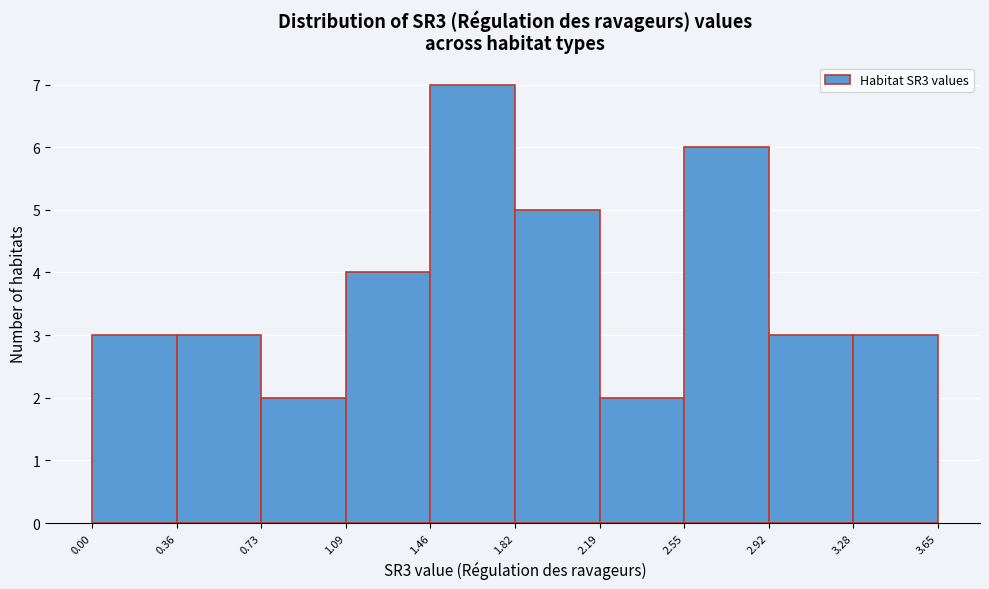

Reading left to right, transcribe this chart: for each bar, give the range it covers on the x-axis and its height. The values are not printed on the chart, so give them approximately, as read against the axis.

0.00 to 0.36: 3
0.36 to 0.73: 3
0.73 to 1.09: 2
1.09 to 1.46: 4
1.46 to 1.82: 7
1.82 to 2.19: 5
2.19 to 2.55: 2
2.55 to 2.92: 6
2.92 to 3.28: 3
3.28 to 3.65: 3